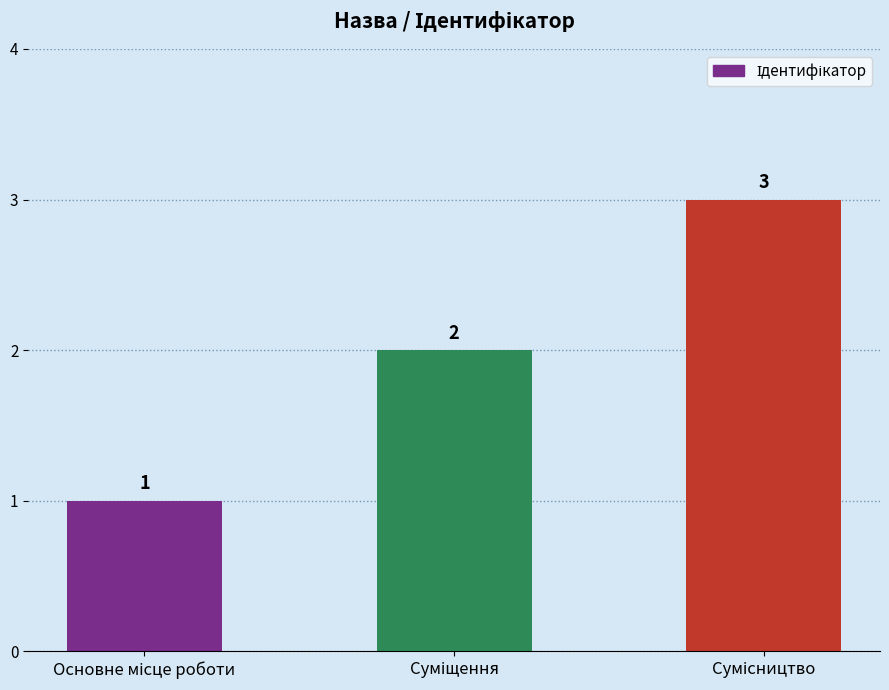

What is the maximum value shown in the chart?

3